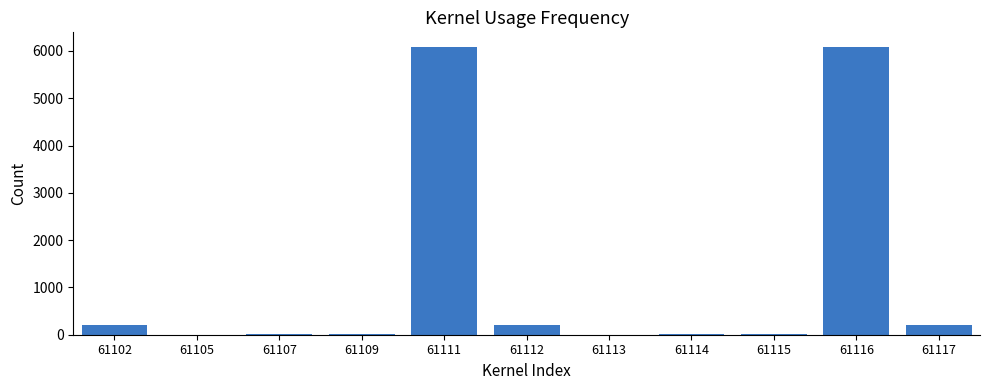

What is the greatest value displayed?

6090